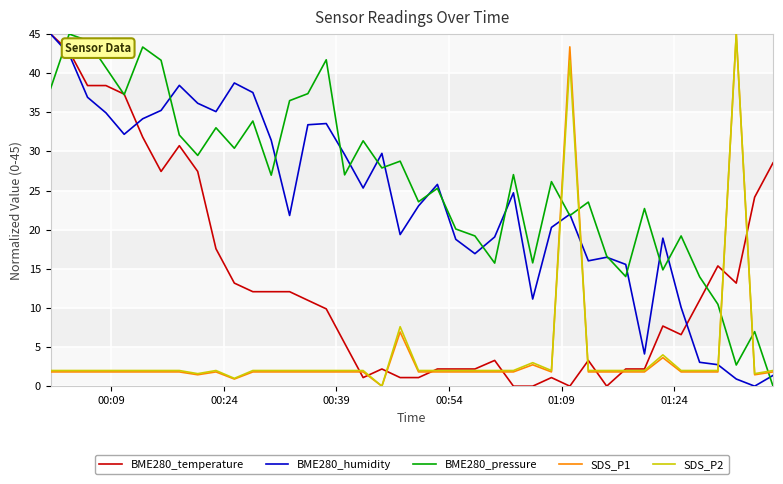

After their last crossing, which series has the higher values: SDS_P2 or BME280_pressure?

SDS_P2